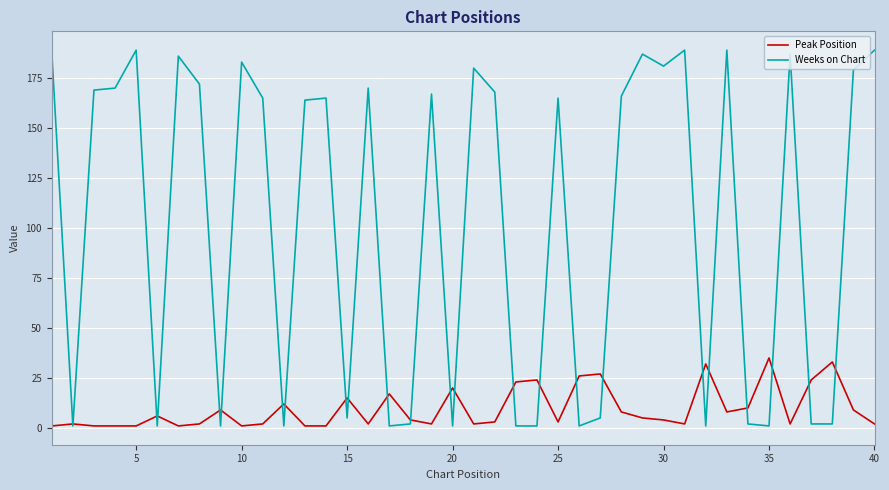

What is the smallest value displayed?

1